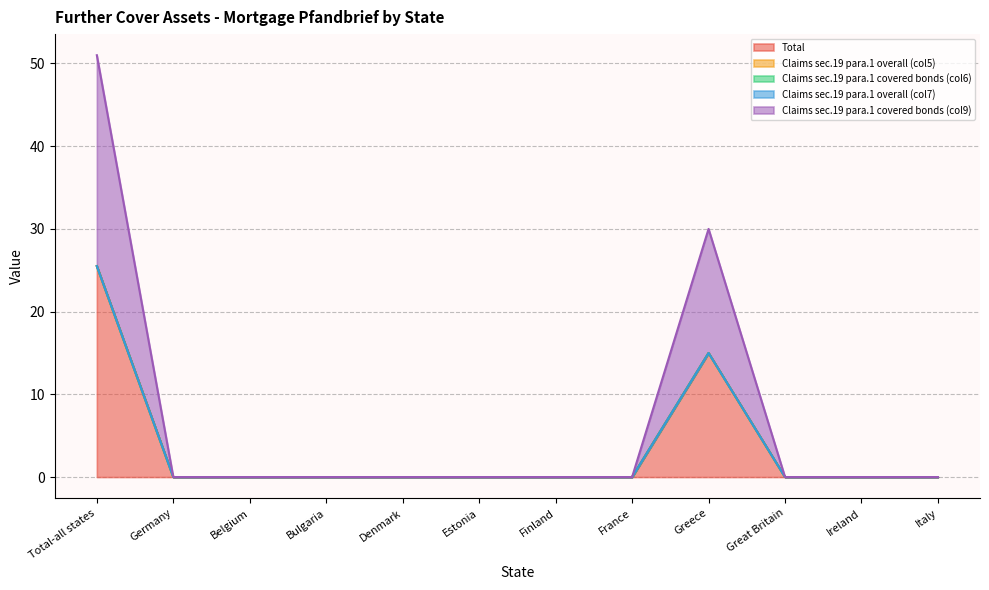

Is the value of Total at Denmark greater than the value of Claims sec.19 para.1 overall (col5) at Finland?

No